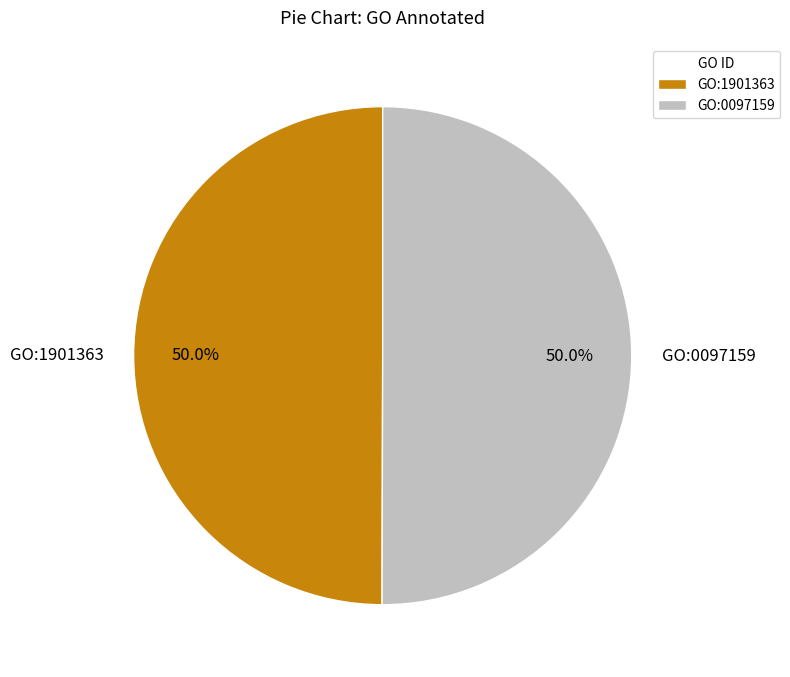

What portion of the pie excludes GO:0097159?

50.0%